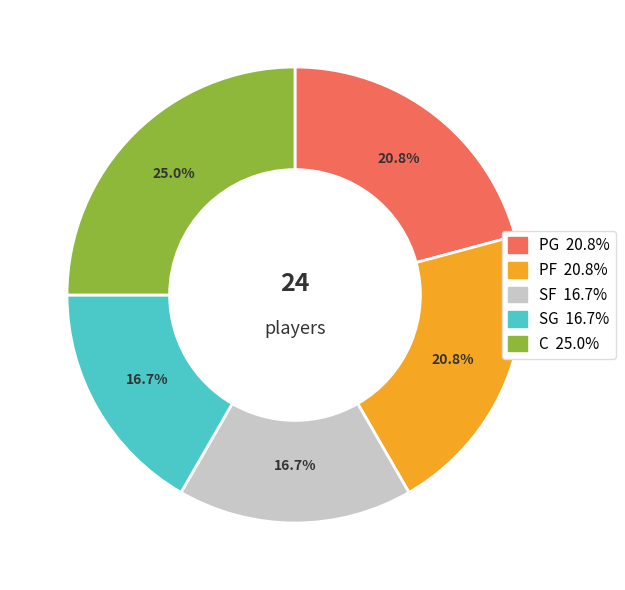

To the nearest percent, what portion does SG represent?

17%